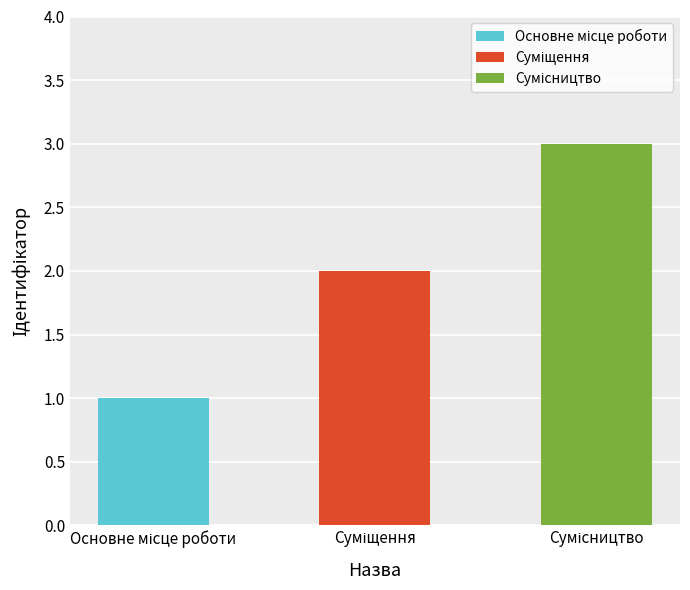

Reading left to right, transcribe all the data shown in this chart.

Основне місце роботи=1	Суміщення=2	Сумісництво=3